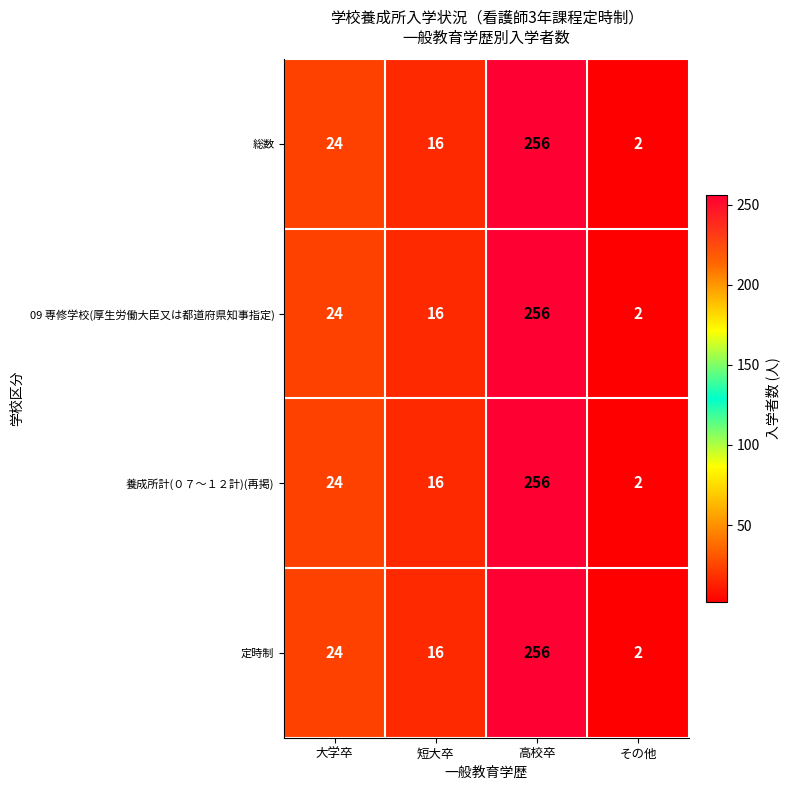

List the labels in order of 09 専修学校(厚生労働大臣又は都道府県知事指定) value, smallest first.

その他, 短大卒, 大学卒, 高校卒